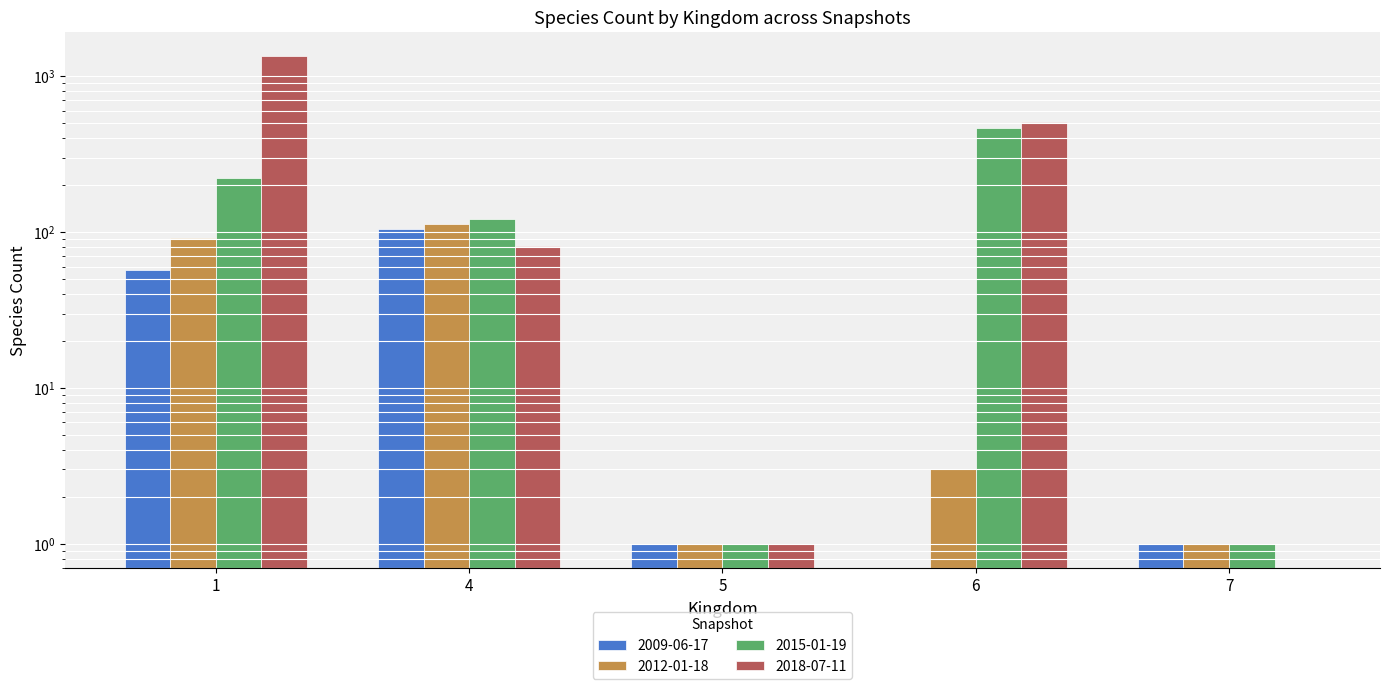

What is the sum of all 2009-06-17 values?

163